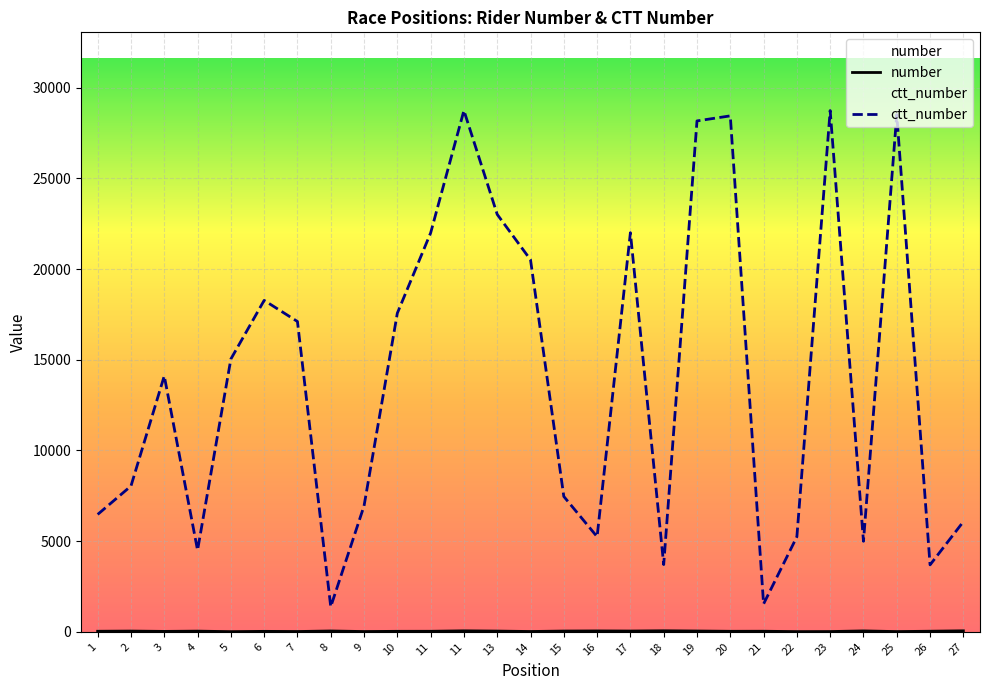

At 26, list the series in order from largest to smallest.

ctt_number, number